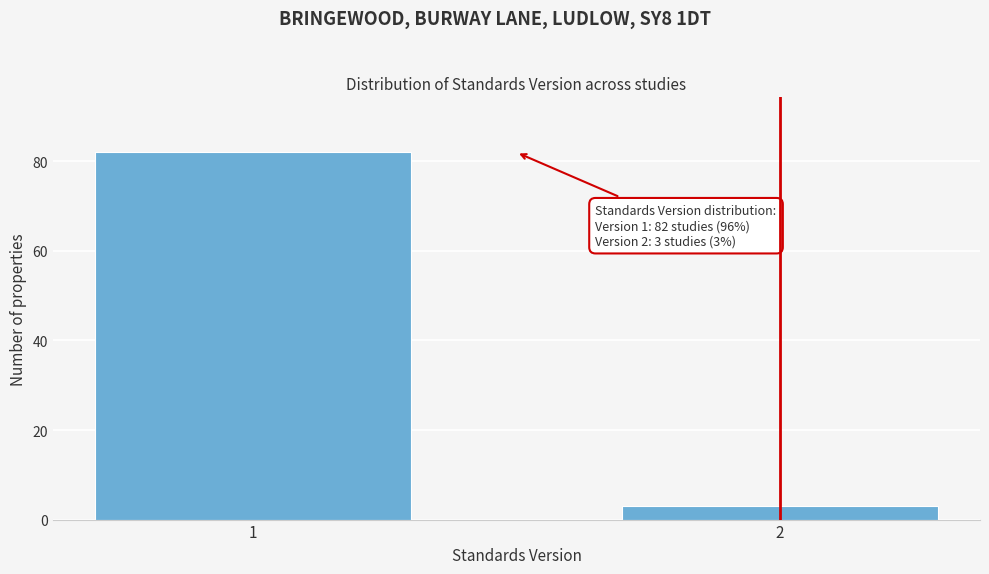

Reading left to right, extract all data points from this chart.

1=82	2=3